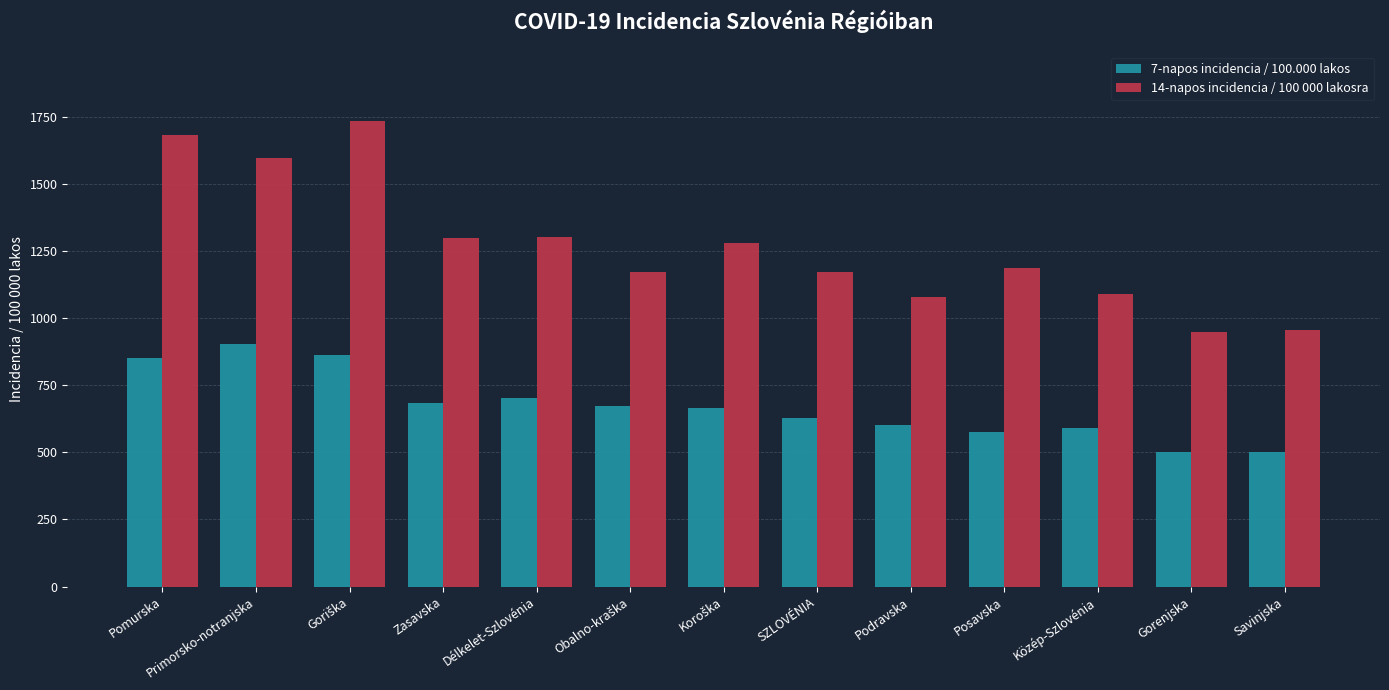

What is the total value across all series at Zasavska?

1983.6